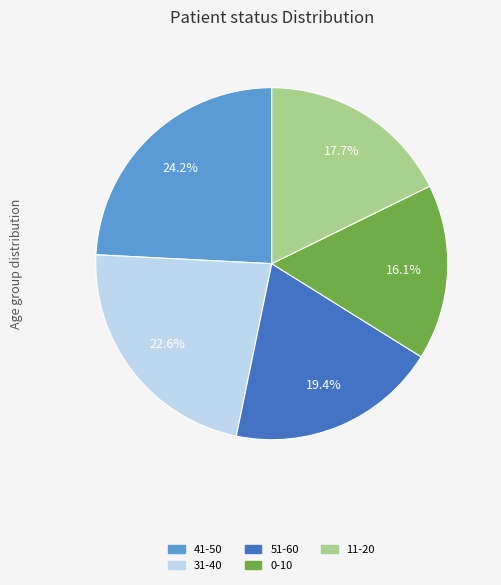

Is there a majority slice in this chart?

No